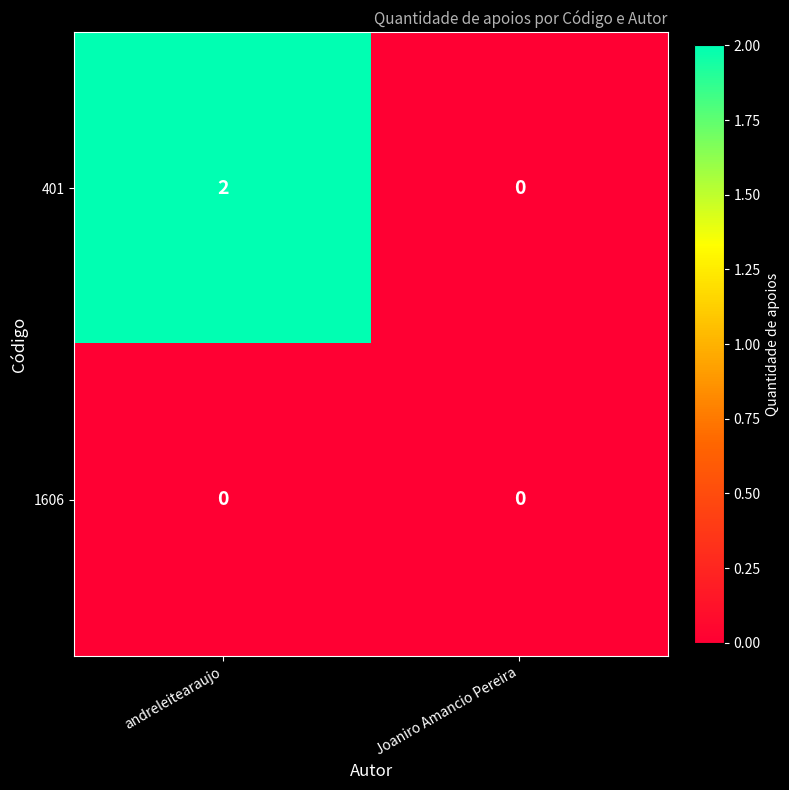

Is the value of 1606 at Joaniro Amancio Pereira greater than the value of 401 at andreleitearaujo?

No